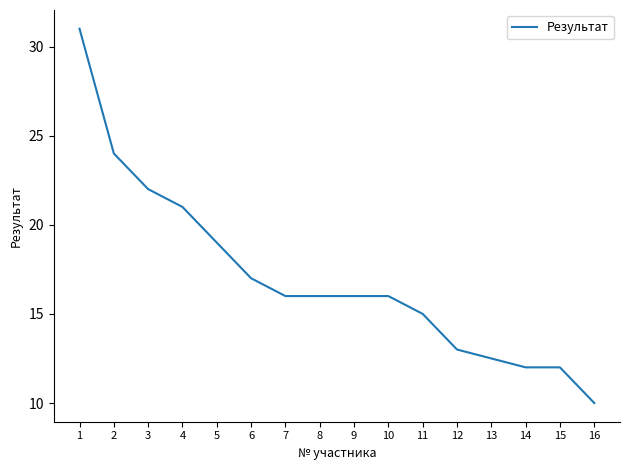

True or false: the data shows 16.0 at 8.

True